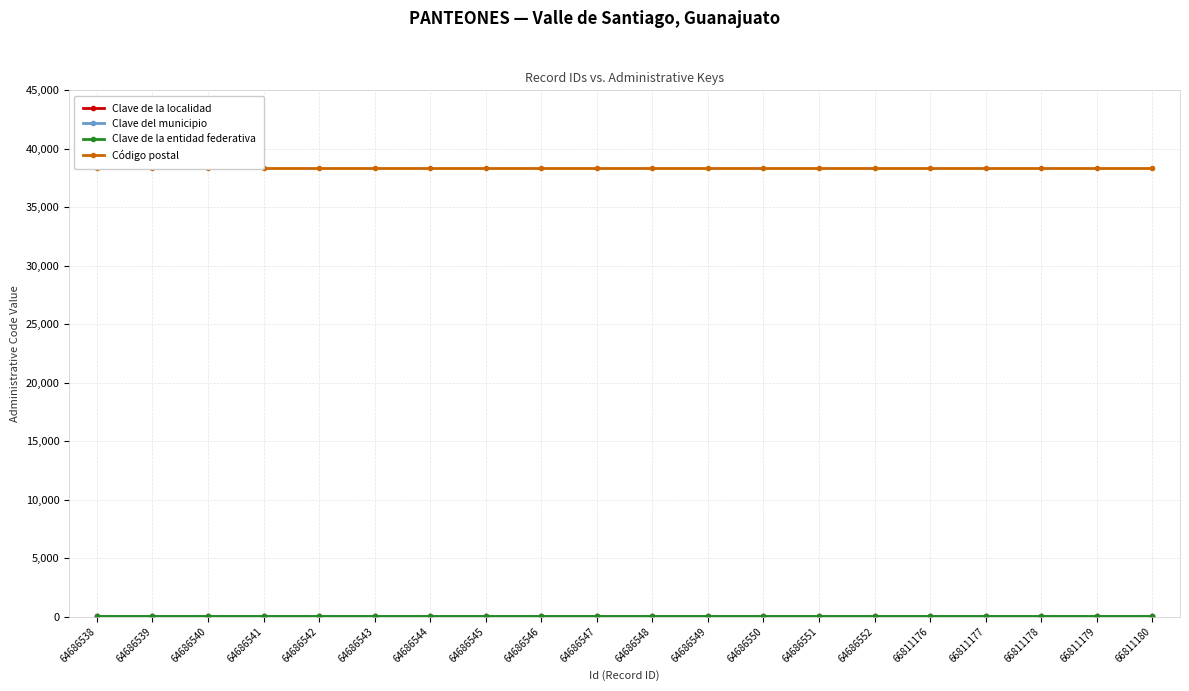

What is the difference between the highest and lowest values at 64686538?

38389